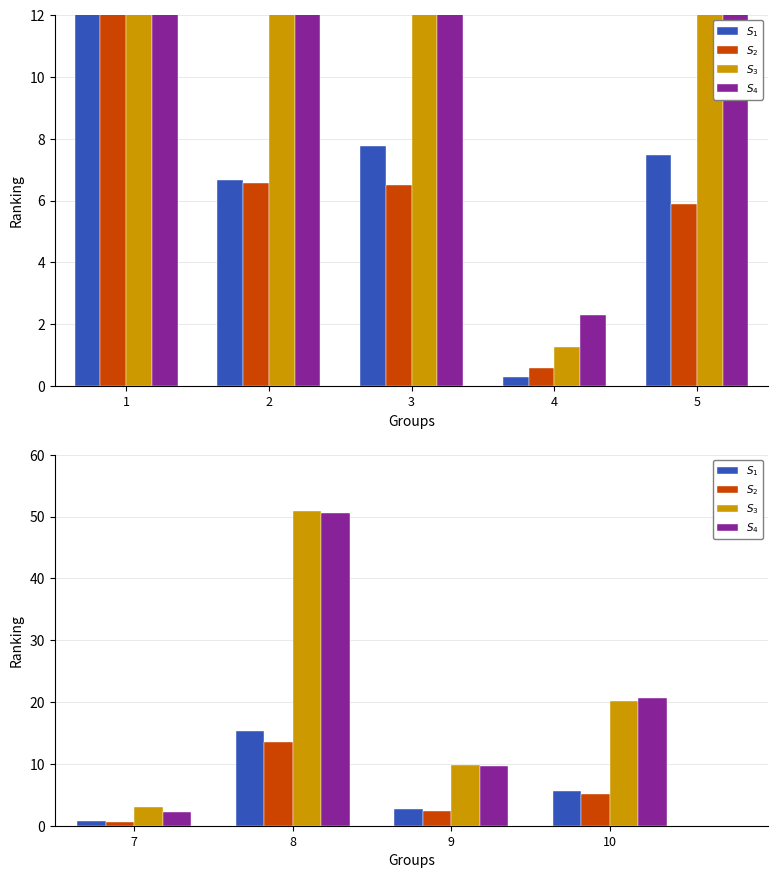

Are the bars horizontal?

No